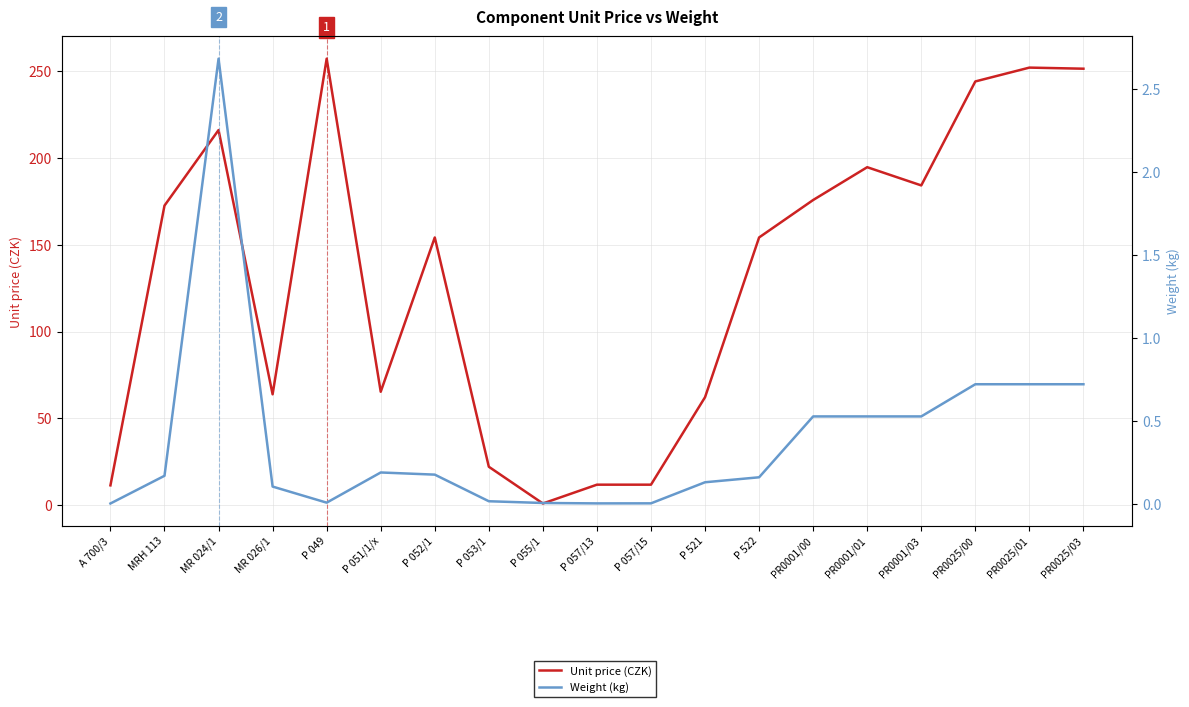

The Weight (kg) series shows 0.2 at P 521. True or false?

False